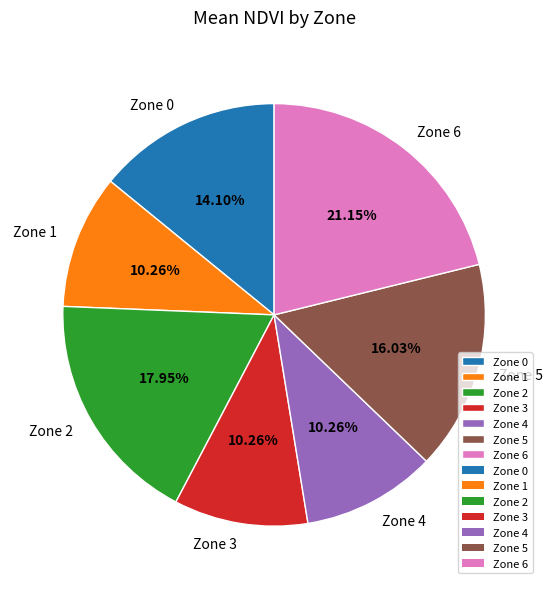

How many slices are in this pie chart?

7